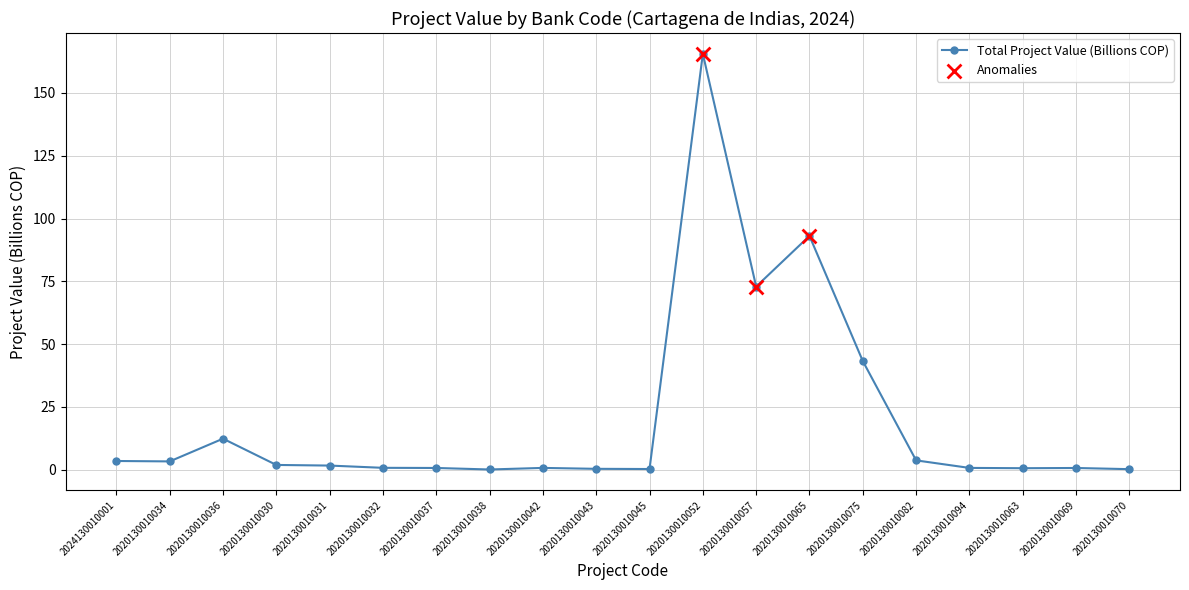

What is the change in value from 2020130010075 to 2020130010070?

-43.0